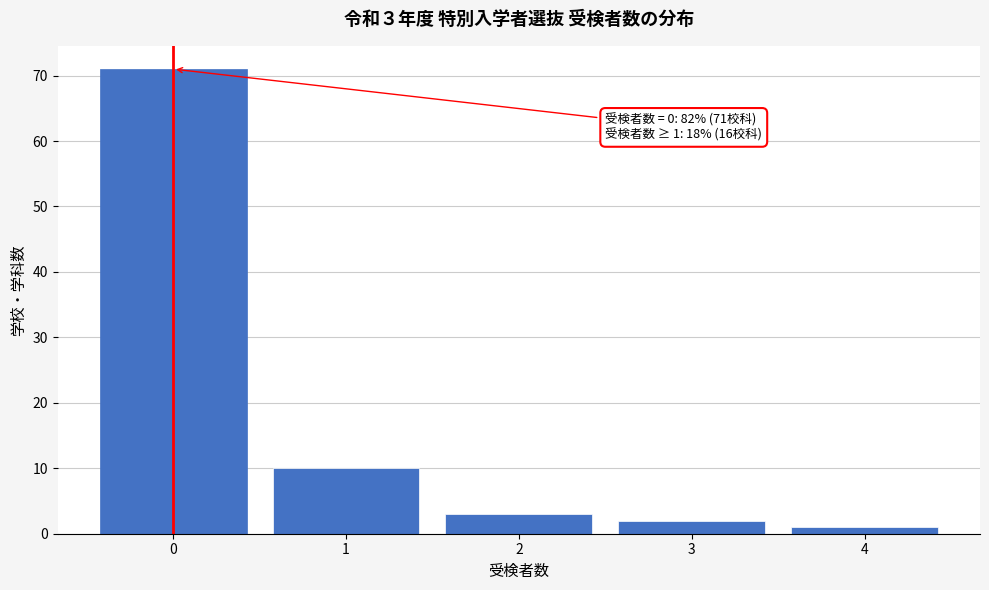

Reading right to left, list all the values displayed in this chart.

4=1	3=2	2=3	1=10	0=71